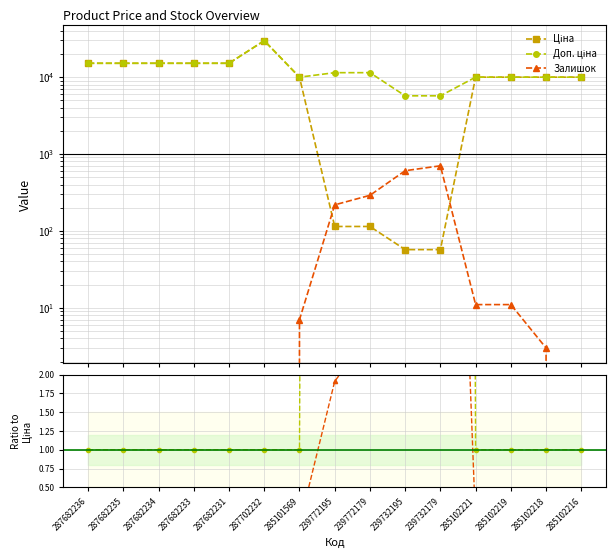

What is the difference between the Залишок values at 287682236 and 285102218?

3.0